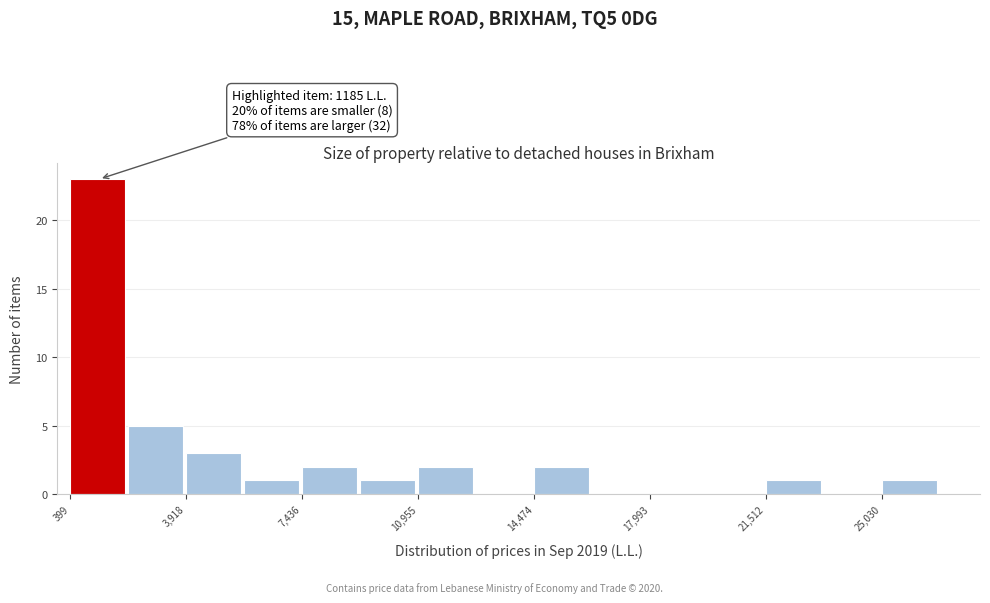

Around what value on the x-axis is the tallest bar? Give the approximate position of its centre, as read against the axis.

1000